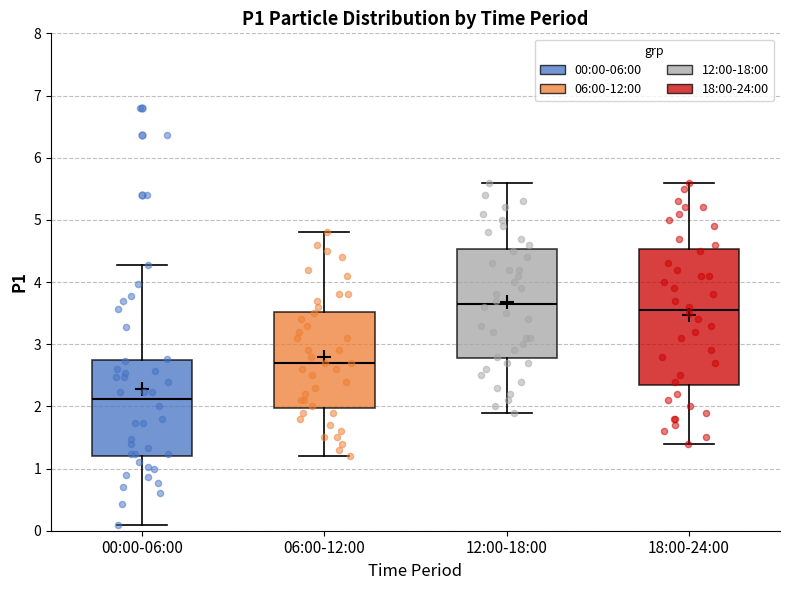

Reading left to right, transcribe this box plot: for each box, give where its median line is, the range the box spans, and where its two whiskers end, as read against the y-axis. The values are not printed on the chart, so give them approximately, as read against the axis.

00:00-06:00: median 2.1, box 1.2 to 2.7, whiskers 0.1 to 4.3
06:00-12:00: median 2.7, box 2.0 to 3.5, whiskers 1.2 to 4.8
12:00-18:00: median 3.7, box 2.8 to 4.5, whiskers 1.9 to 5.6
18:00-24:00: median 3.6, box 2.4 to 4.5, whiskers 1.4 to 5.6